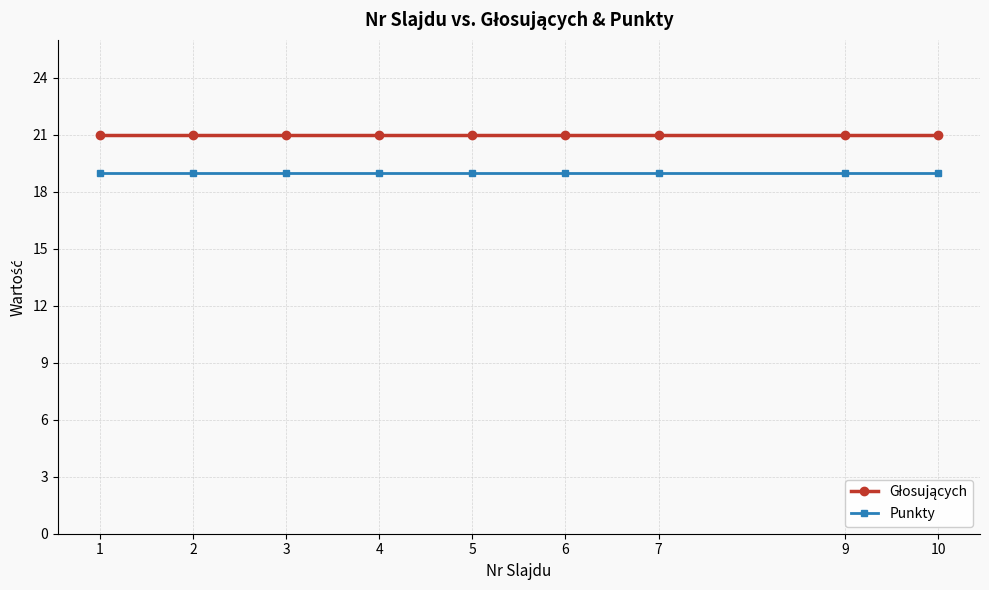

At how many categories does at least one series exceed 20?

9